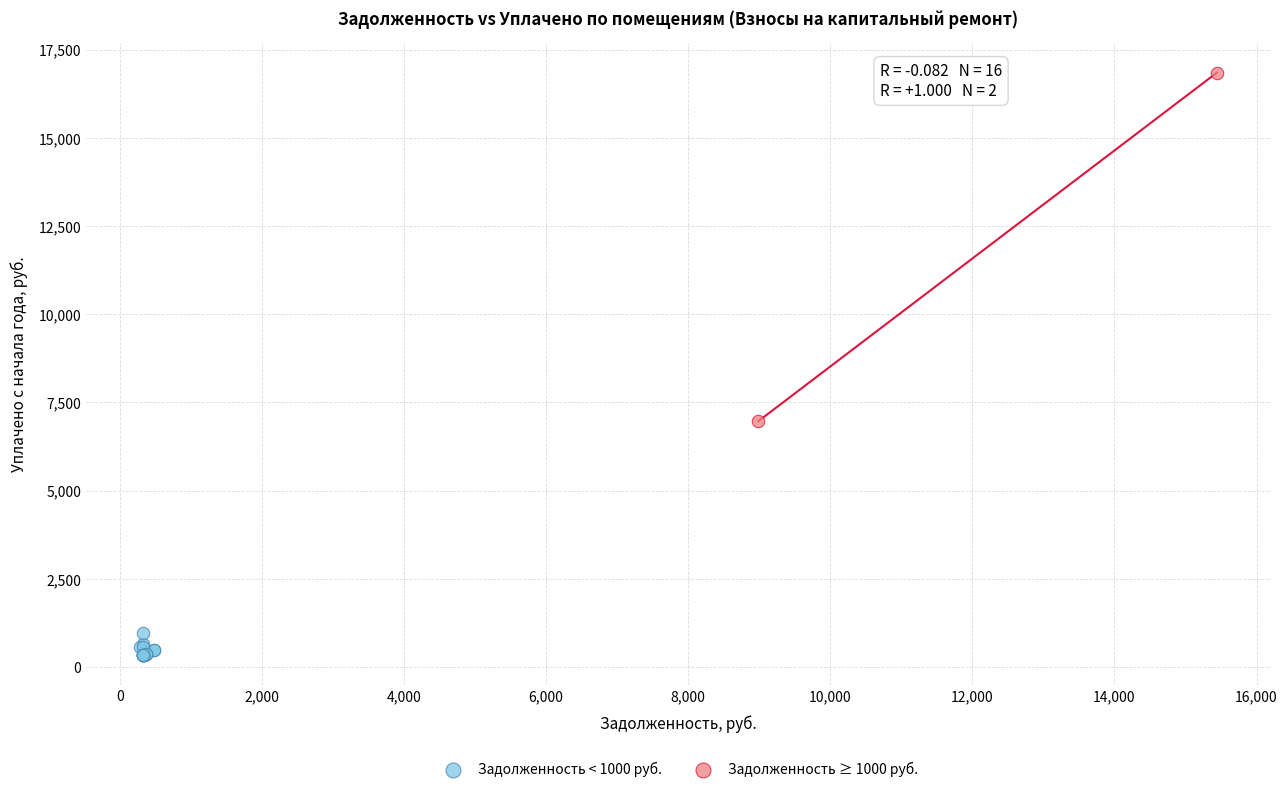

What are all the series names shown in the legend?

Задолженность < 1000 руб., Задолженность ≥ 1000 руб.